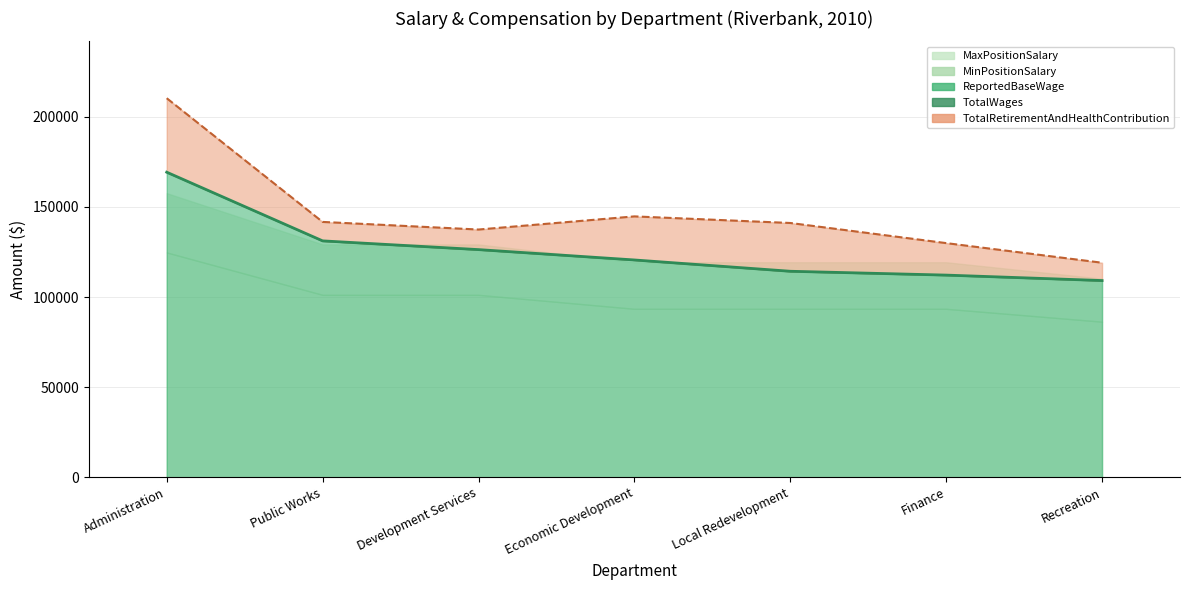

What is the difference between the maximum and minimum values in the MinPositionSalary series?

38434